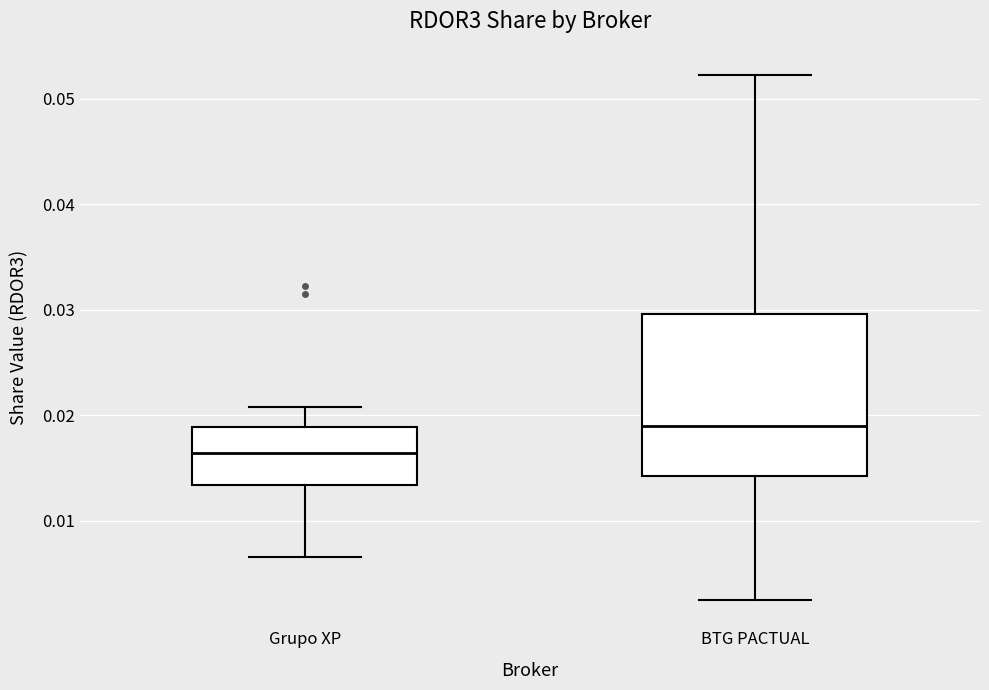

Which box is the tallest, from its lower edge to its upper edge?

BTG PACTUAL